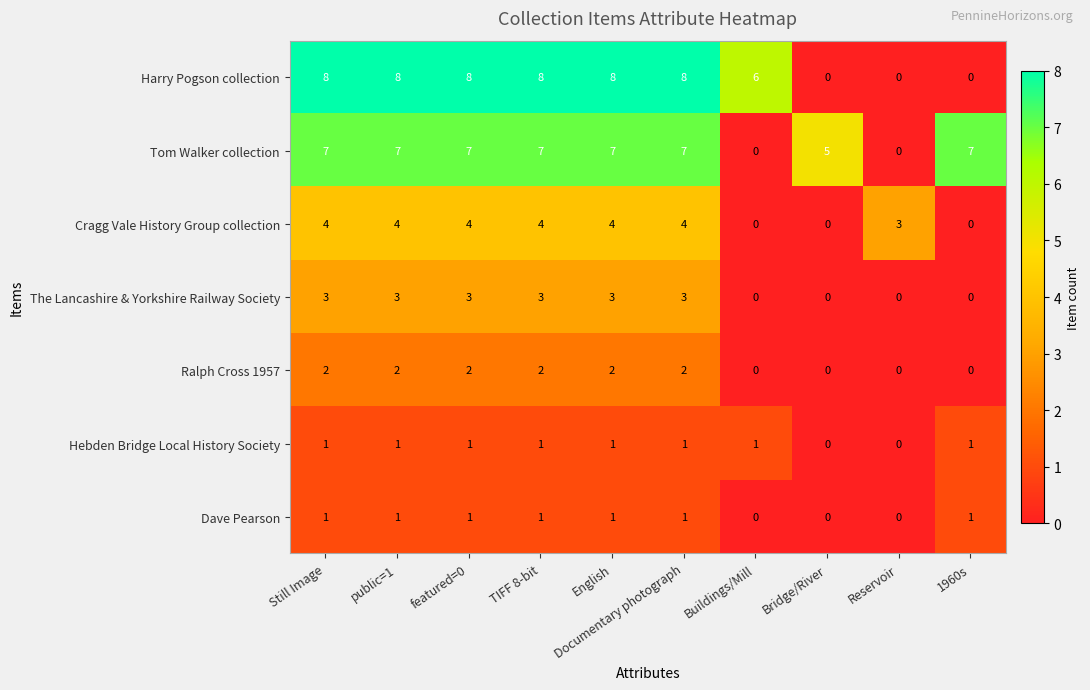

What is the total value across all series at featured=0?

26